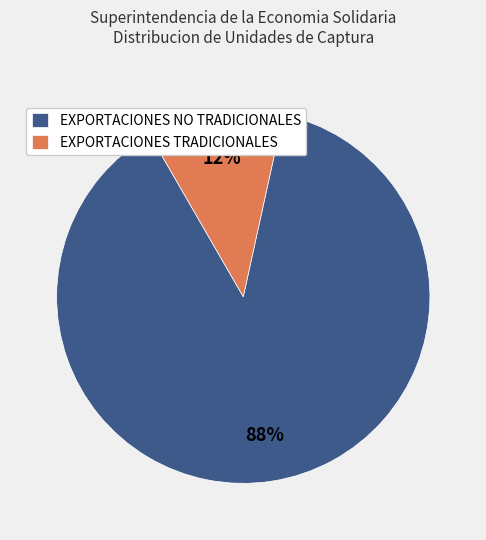

Does EXPORTACIONES TRADICIONALES represent more than half of the total?

No